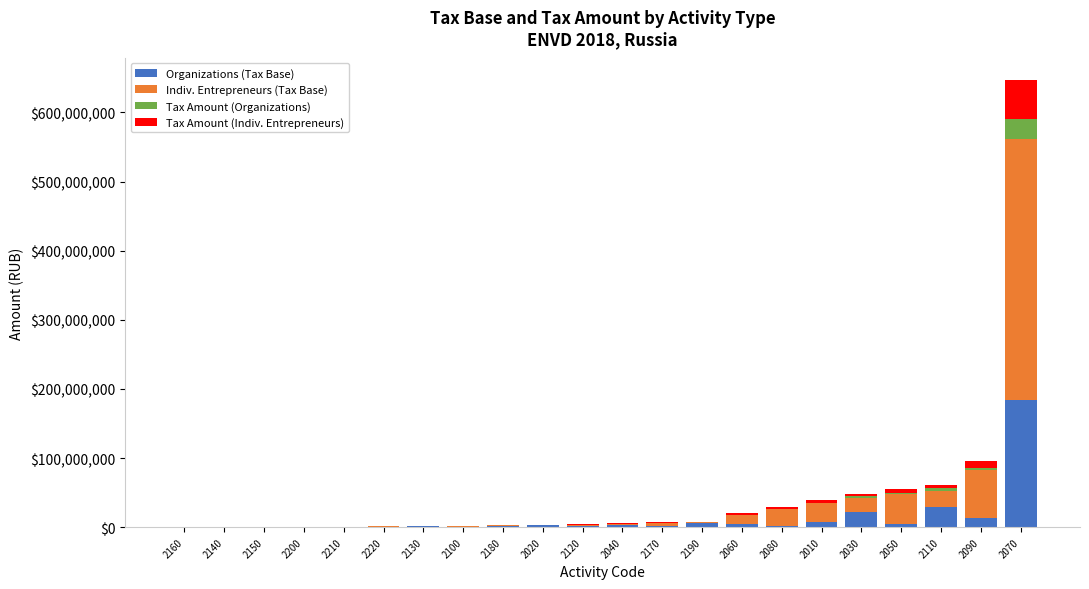

What is the maximum value for Organizations (Tax Base)?

184307351